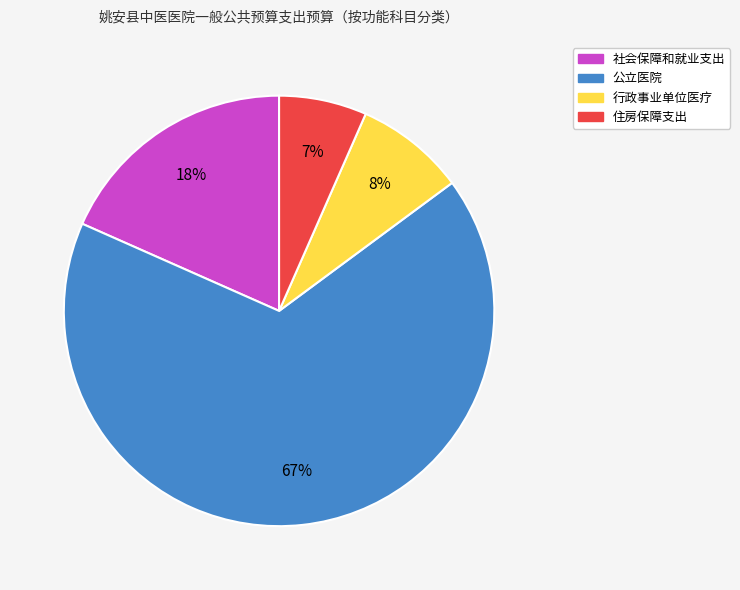

To the nearest percent, what is the average slice percentage?

25%